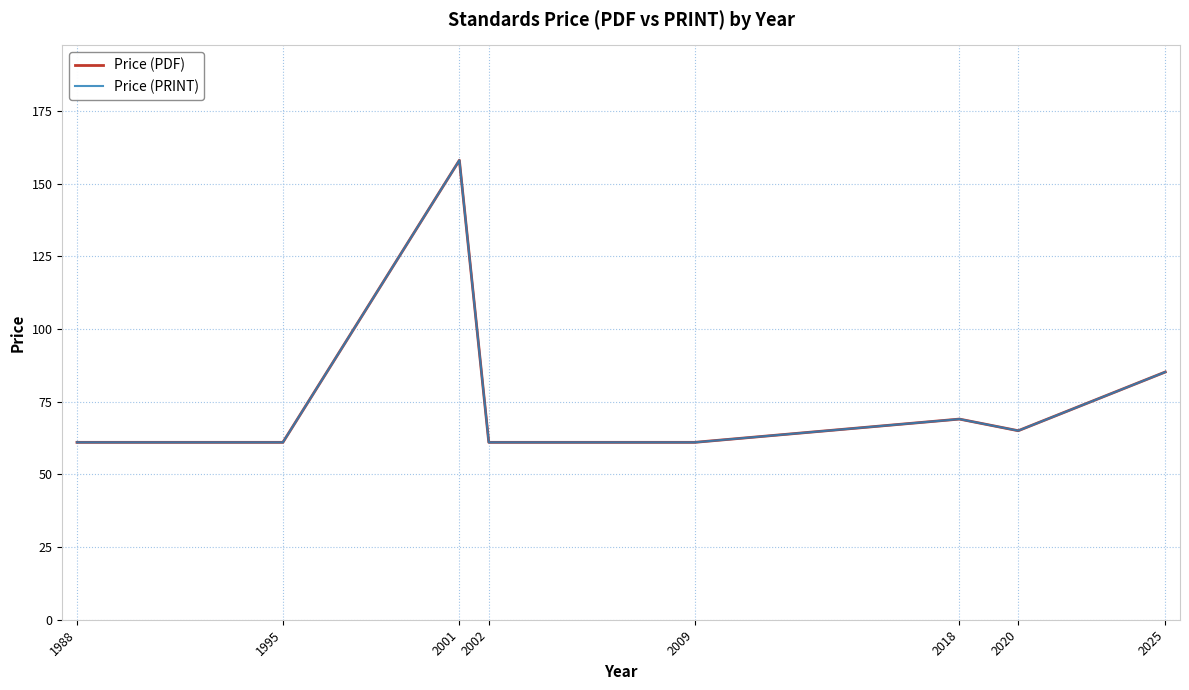

Reading right to left, what are all the values shown in this chart?

Price (PDF): 85.2	65.0	69.0	61.0	61.0	158.0	61.0	61.0
Price (PRINT): 85.2	65.0	69.0	61.0	61.0	158.0	61.0	61.0